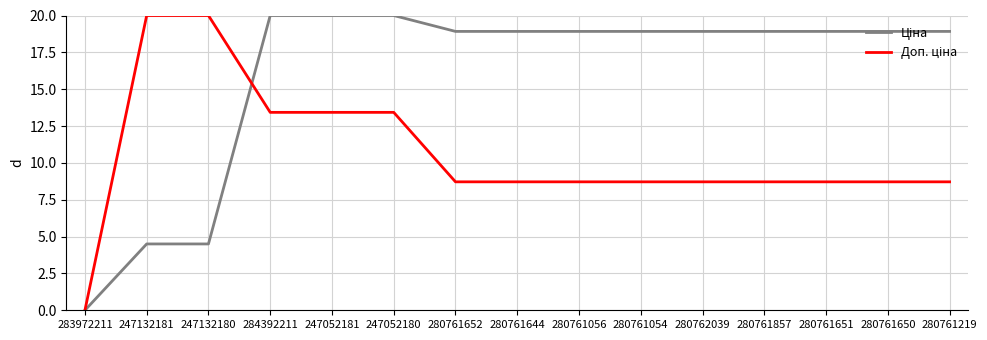

What is the total value across all series at 280761219?

27.6